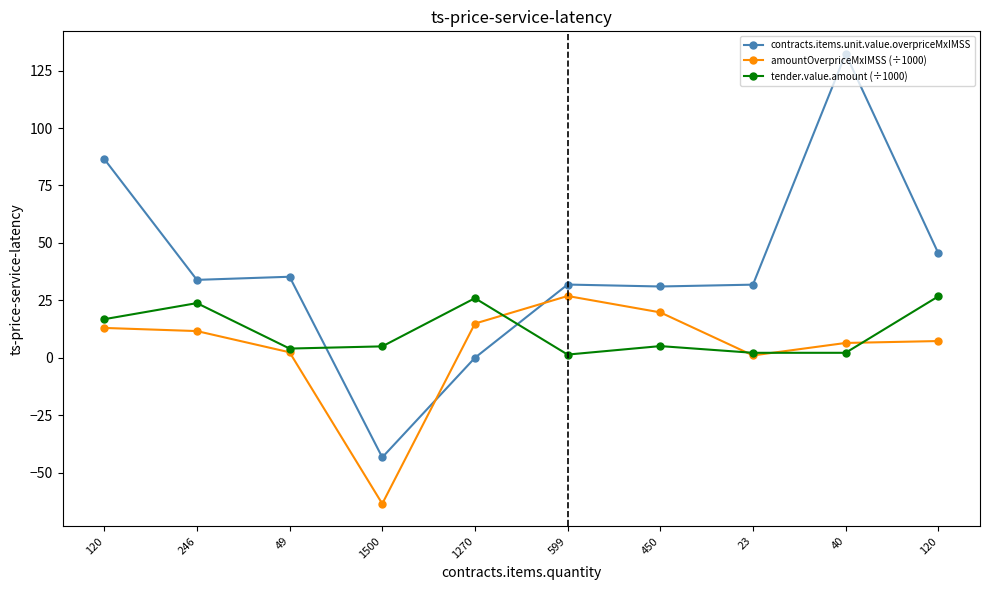

The tender.value.amount (÷1000) series shows 2.2 at 40. True or false?

True